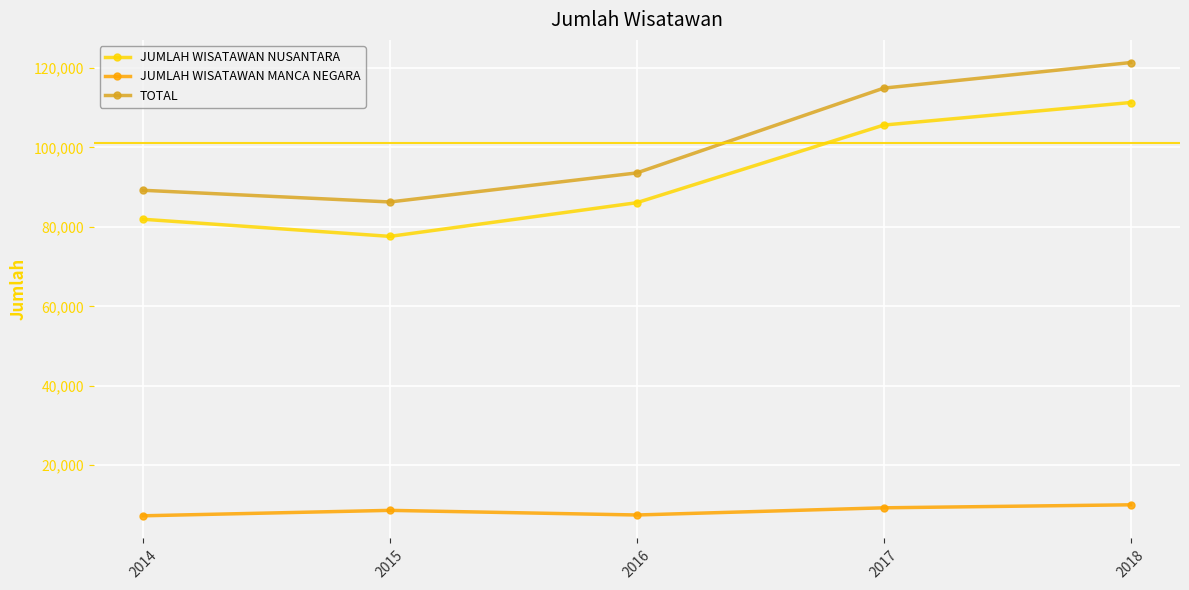

List the series in order of their peak value, highest first.

TOTAL, JUMLAH WISATAWAN NUSANTARA, JUMLAH WISATAWAN MANCA NEGARA